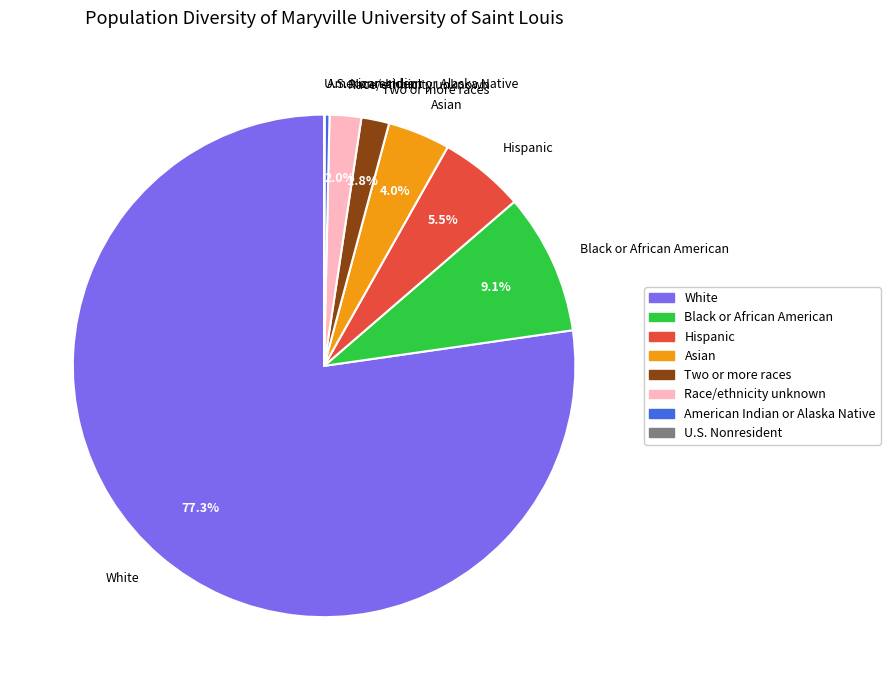

Which slice represents more than half of the pie?

White